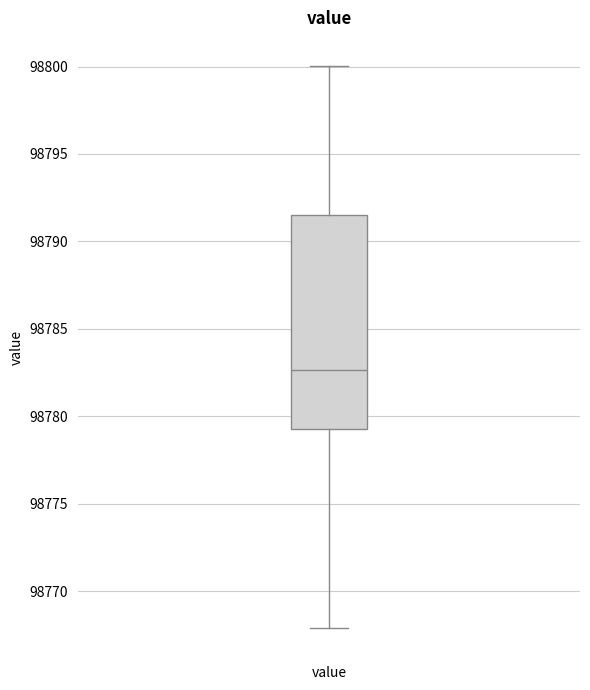

Read this box plot against the y-axis: the position of the median line, the range covered by the box, and the ends of both whiskers. The values are not printed on the chart, so give them approximately, as read against the axis.

median 98782.5, box 98779.5 to 98791.5, whiskers 98768.0 to 98800.0